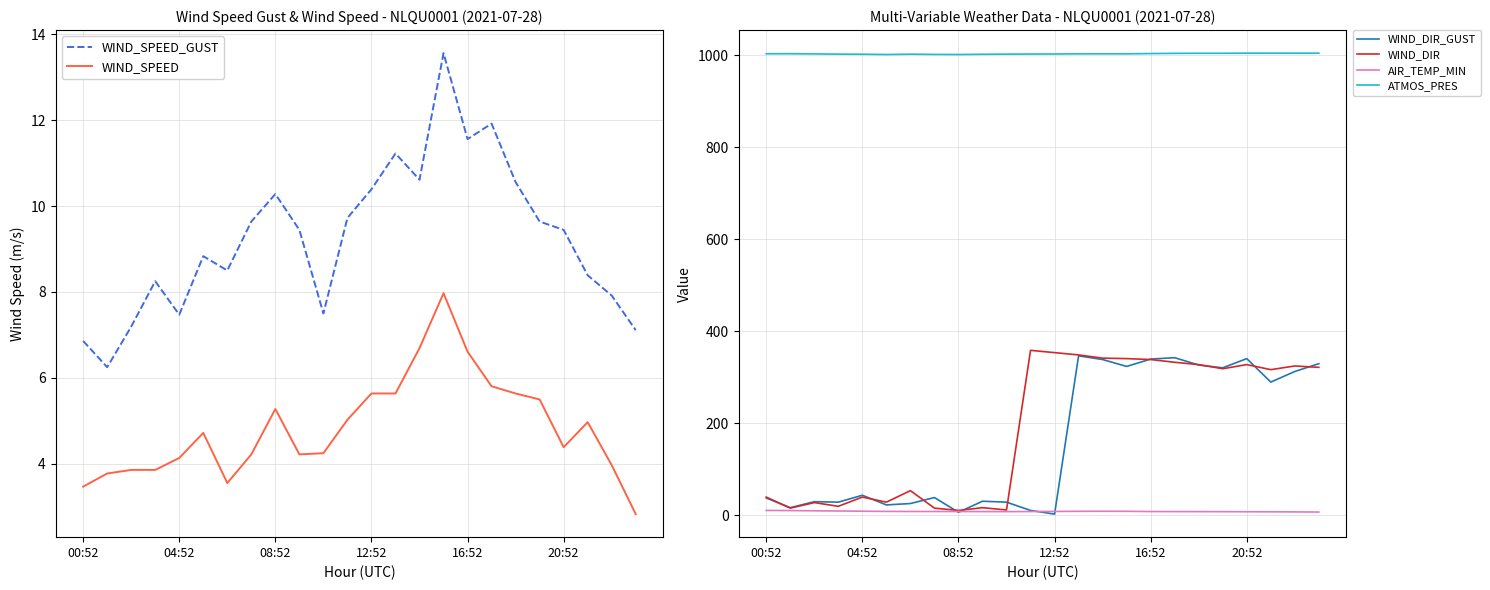

Where is WIND_SPEED nearest to the value 5?

11